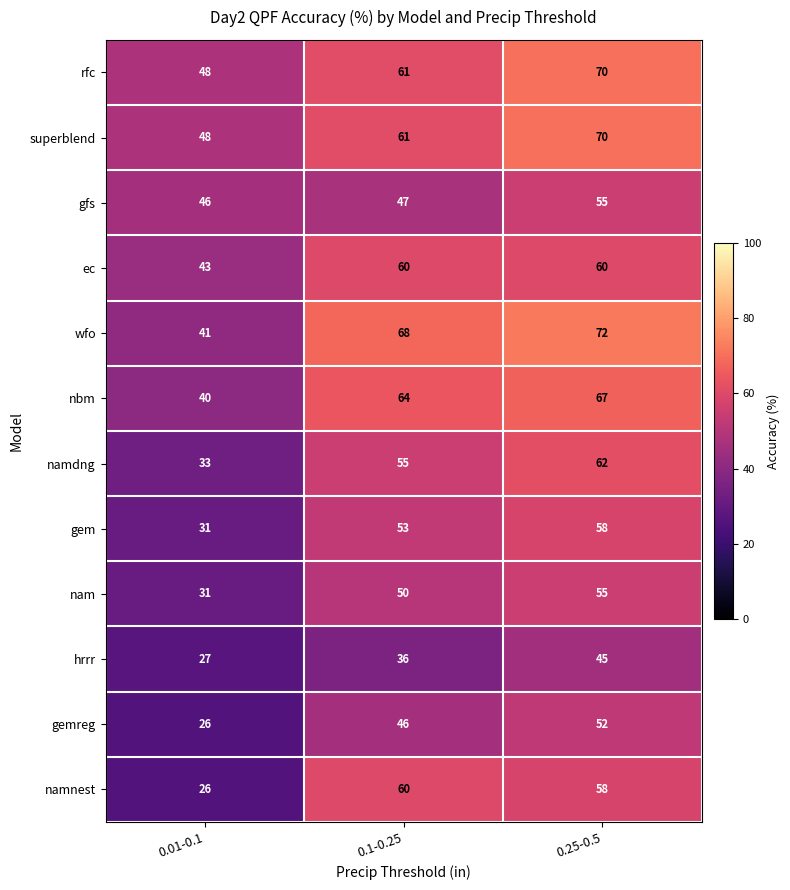

List the labels in order of namnest value, smallest first.

0.01-0.1, 0.25-0.5, 0.1-0.25